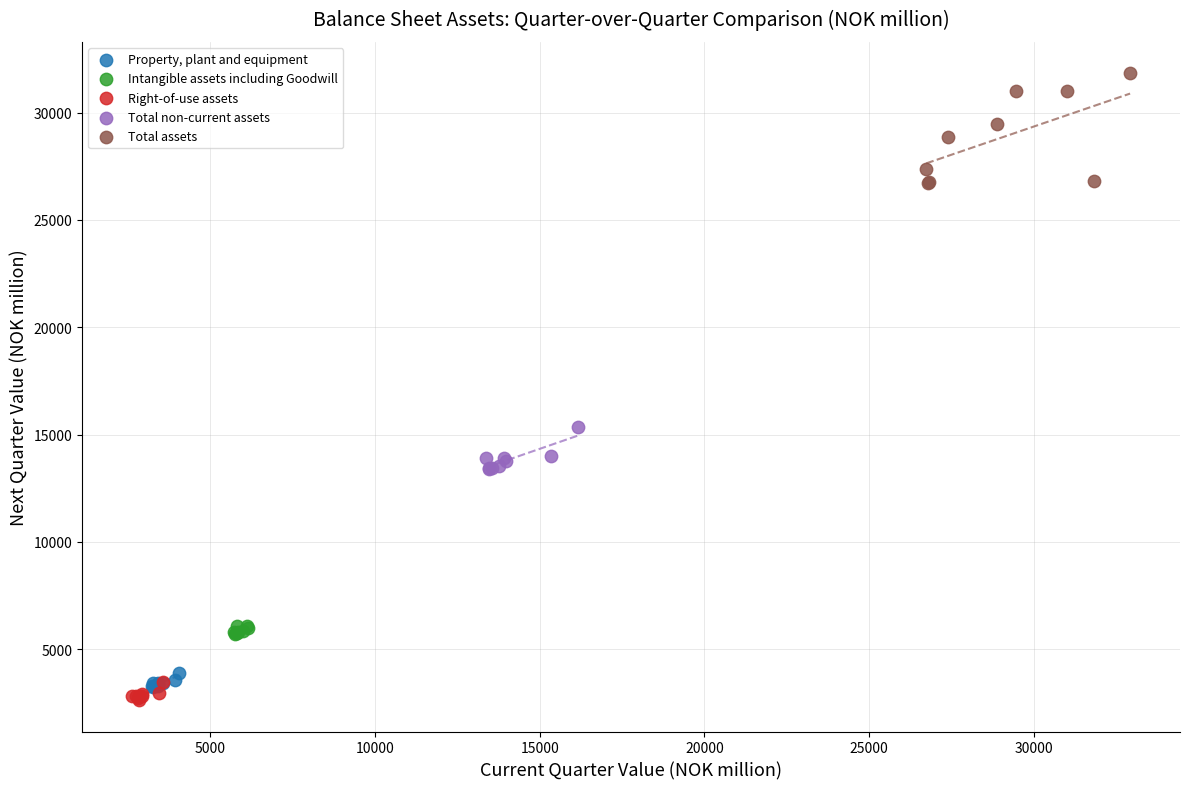

Which series contains the highest Y value?

Total assets